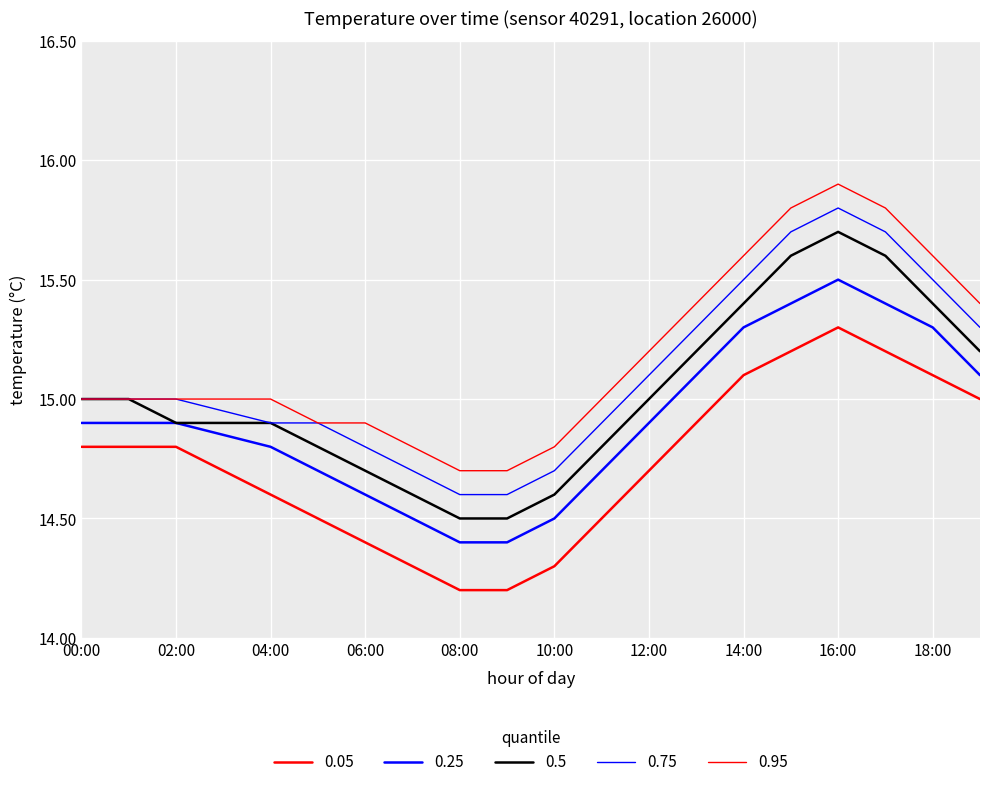

What is the label of the 14th point from the right?

06:00